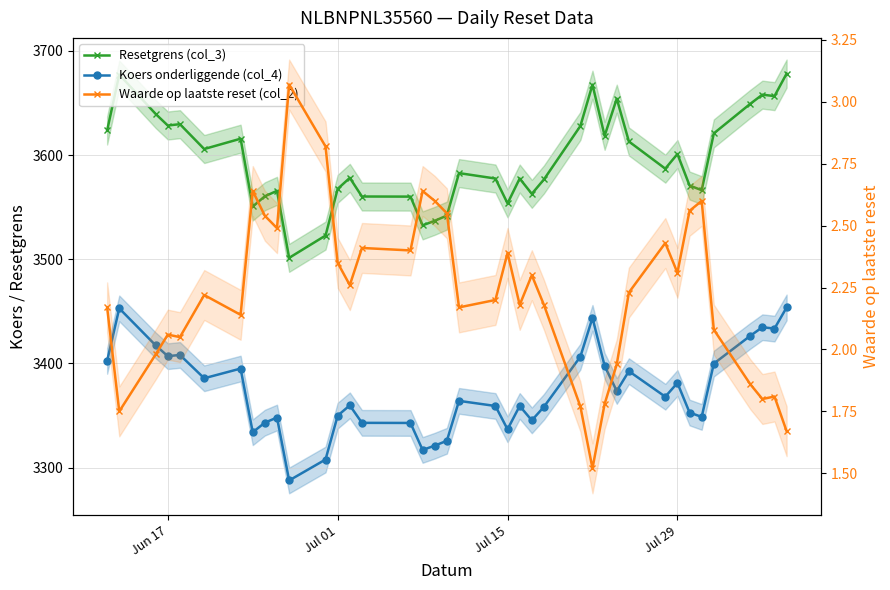

Is this an area chart (filled region under the line)?

No